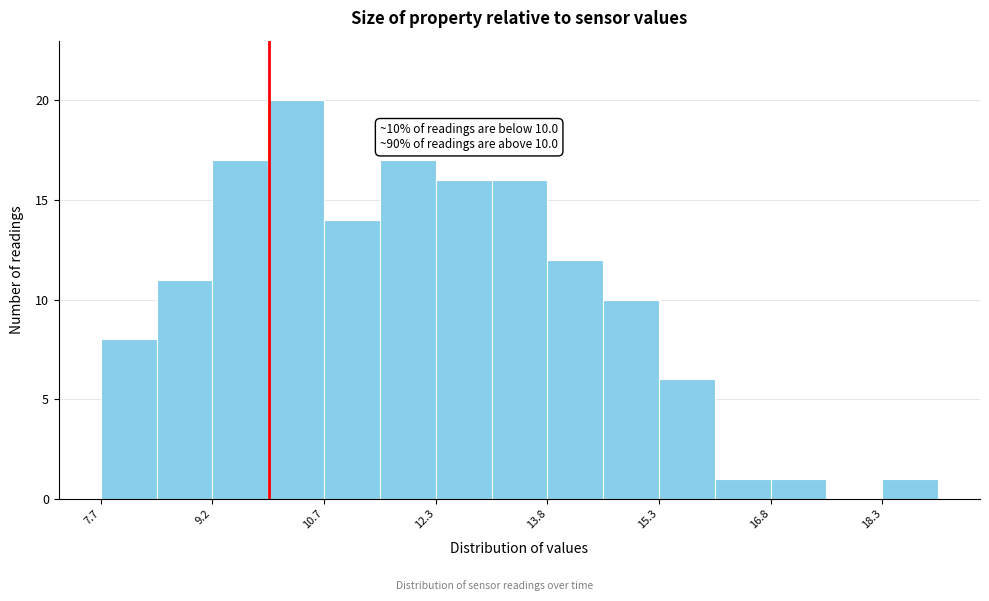

Read against the x-axis, roughly where is the centre of the tallest bar?

10.4